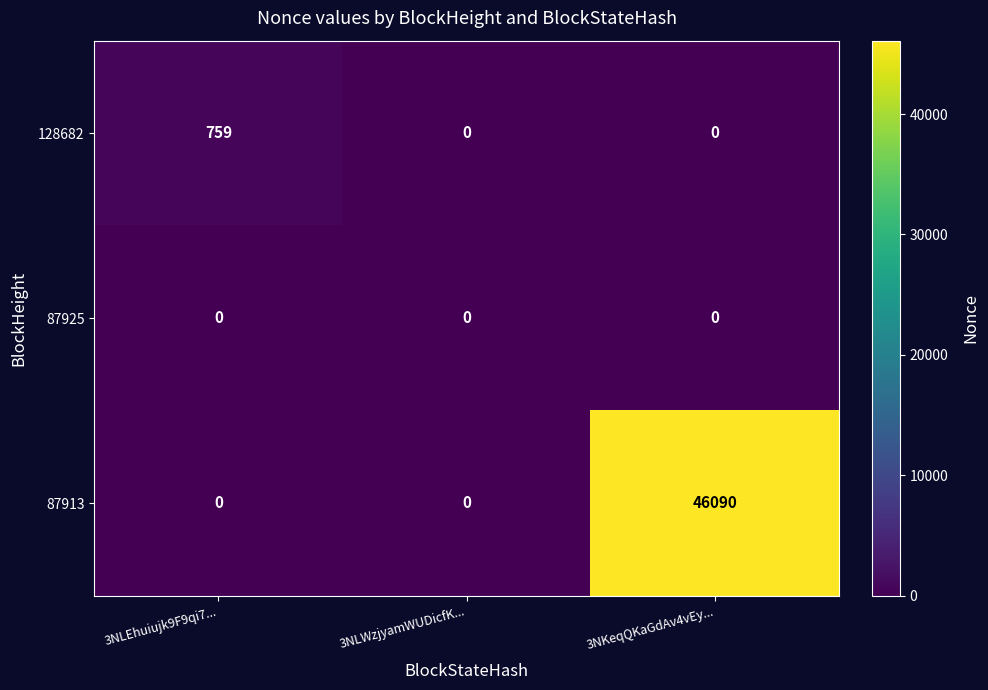

List the series in order of their peak value, lowest first.

87925, 128682, 87913